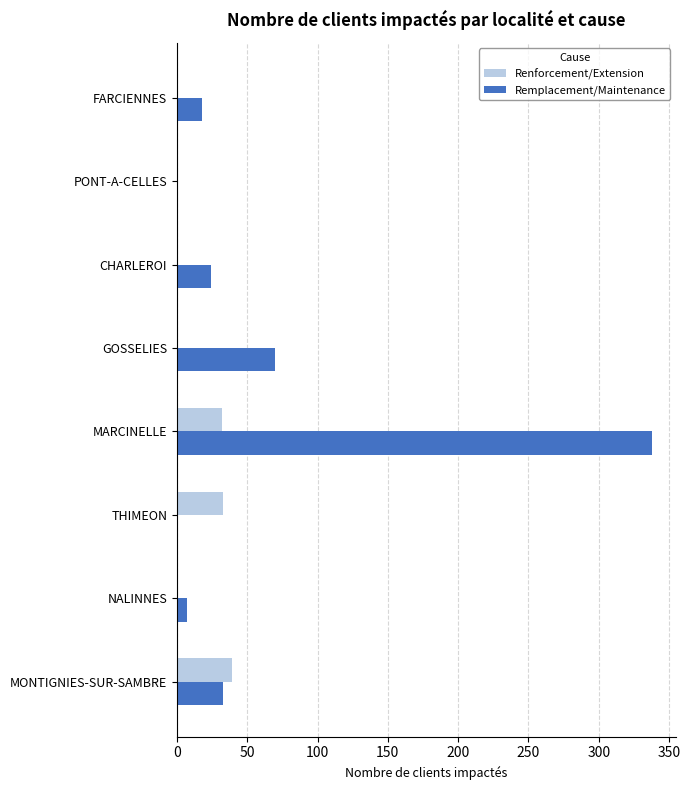

What is the average value of the Renforcement/Extension series?

13